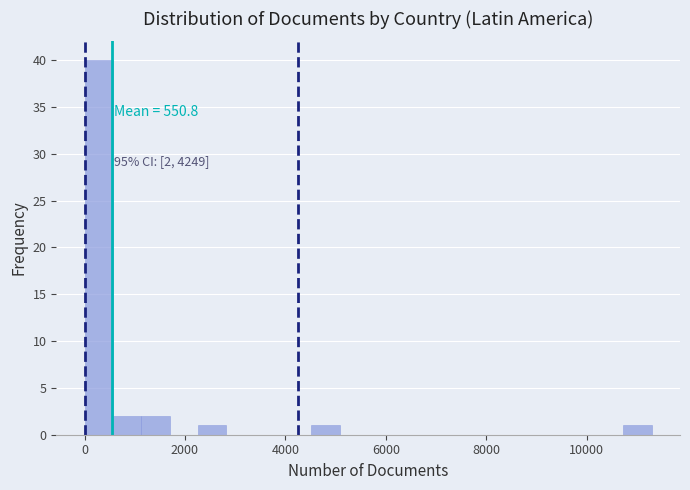

Read against the x-axis, roughly where is the centre of the tallest bar?

200